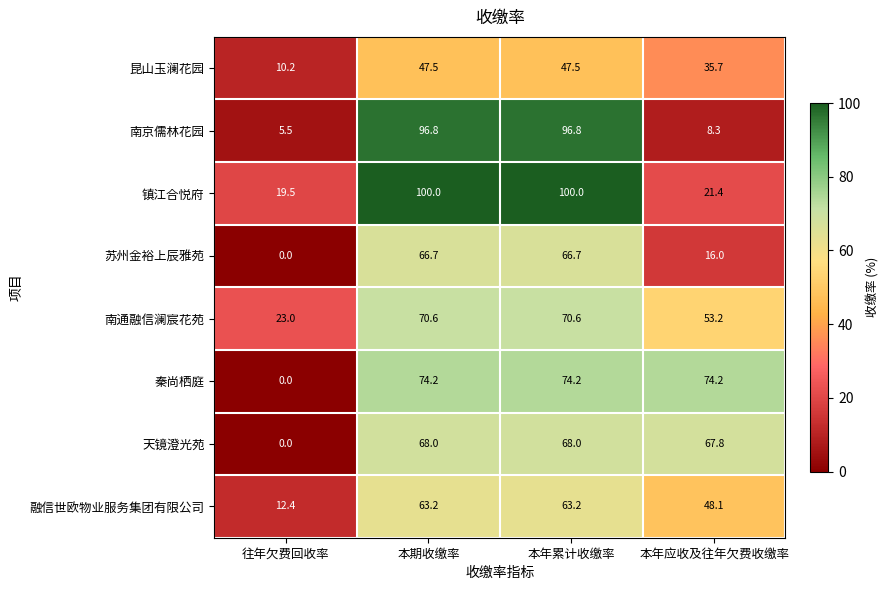

At which label does 南通融信澜宸花苑 reach its minimum?

往年欠费回收率